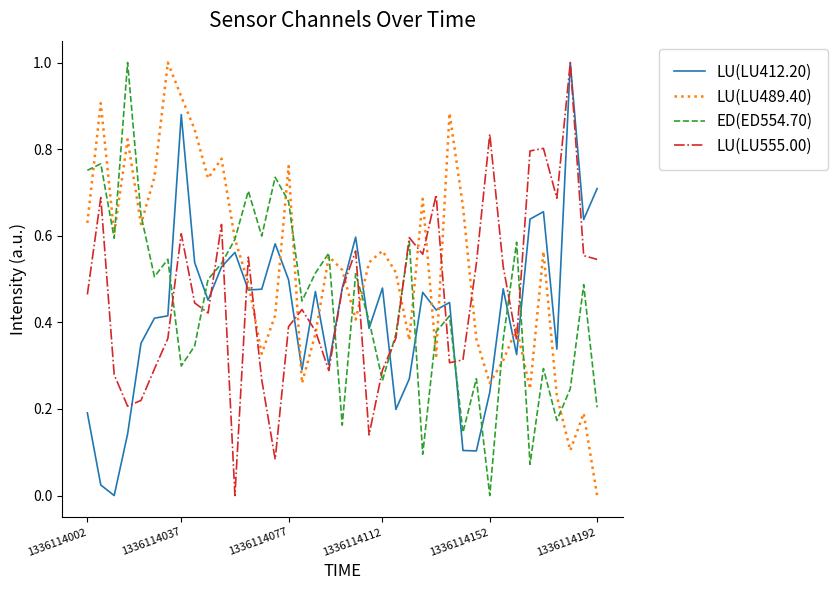

Which series has the largest total across all categories?

LU(LU489.40)